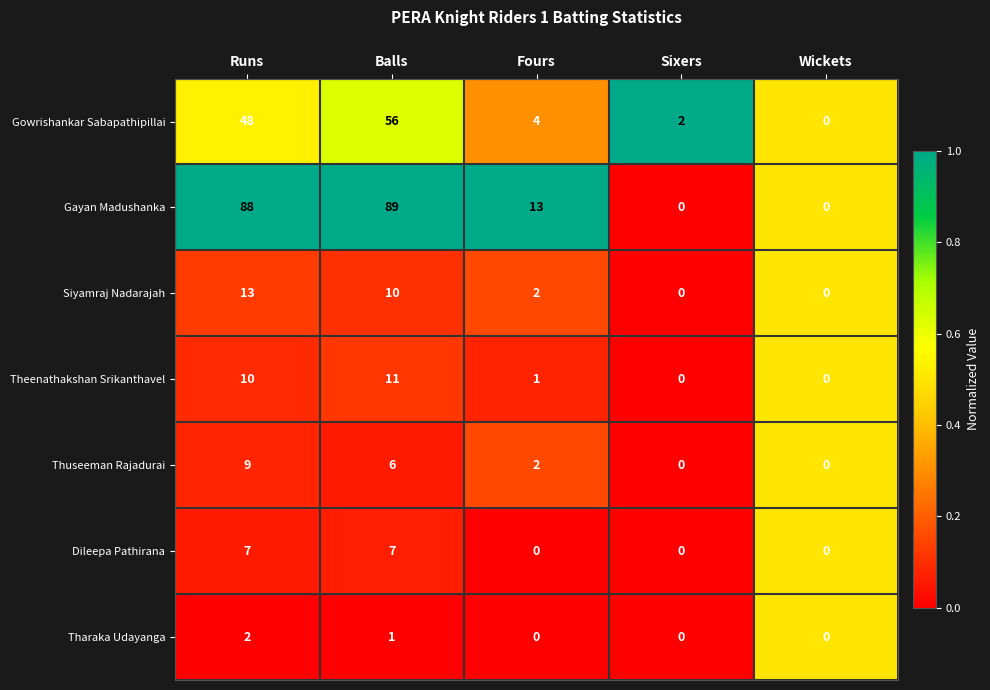

Rank the series by their maximum value, from lowest to highest.

Tharaka Udayanga, Dileepa Pathirana, Thuseeman Rajadurai, Theenathakshan Srikanthavel, Siyamraj Nadarajah, Gowrishankar Sabapathipillai, Gayan Madushanka